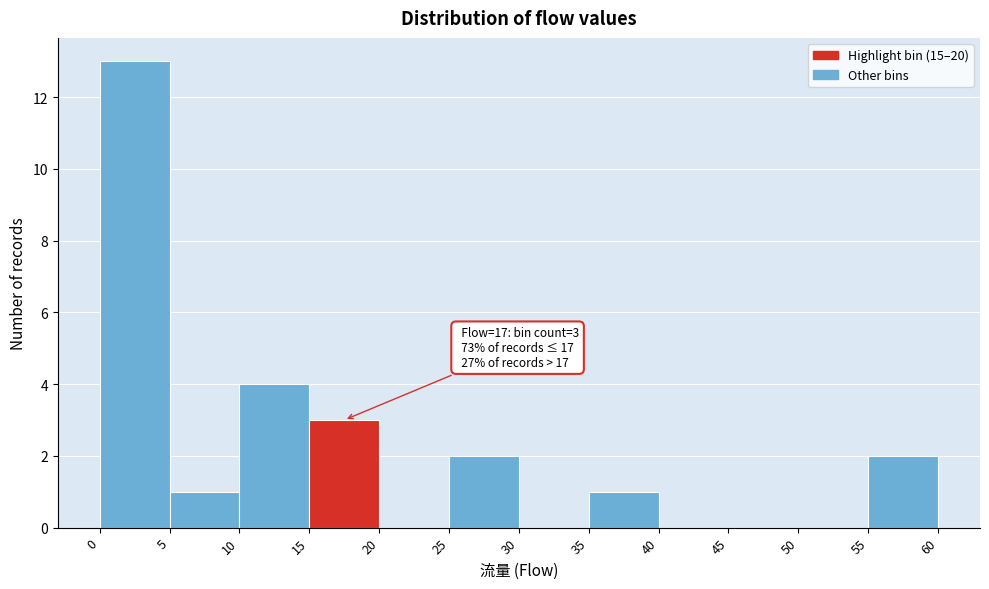

Over which range of the x-axis is the bar tallest?

0 to 5